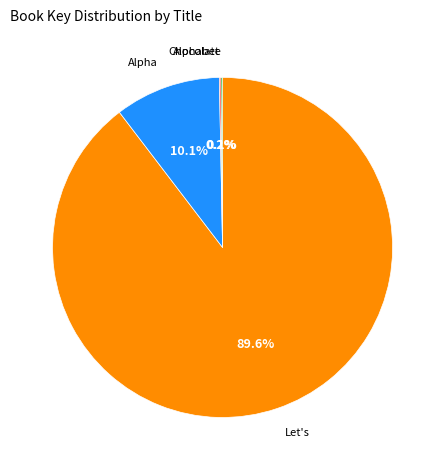

Is there a majority slice in this chart?

Yes